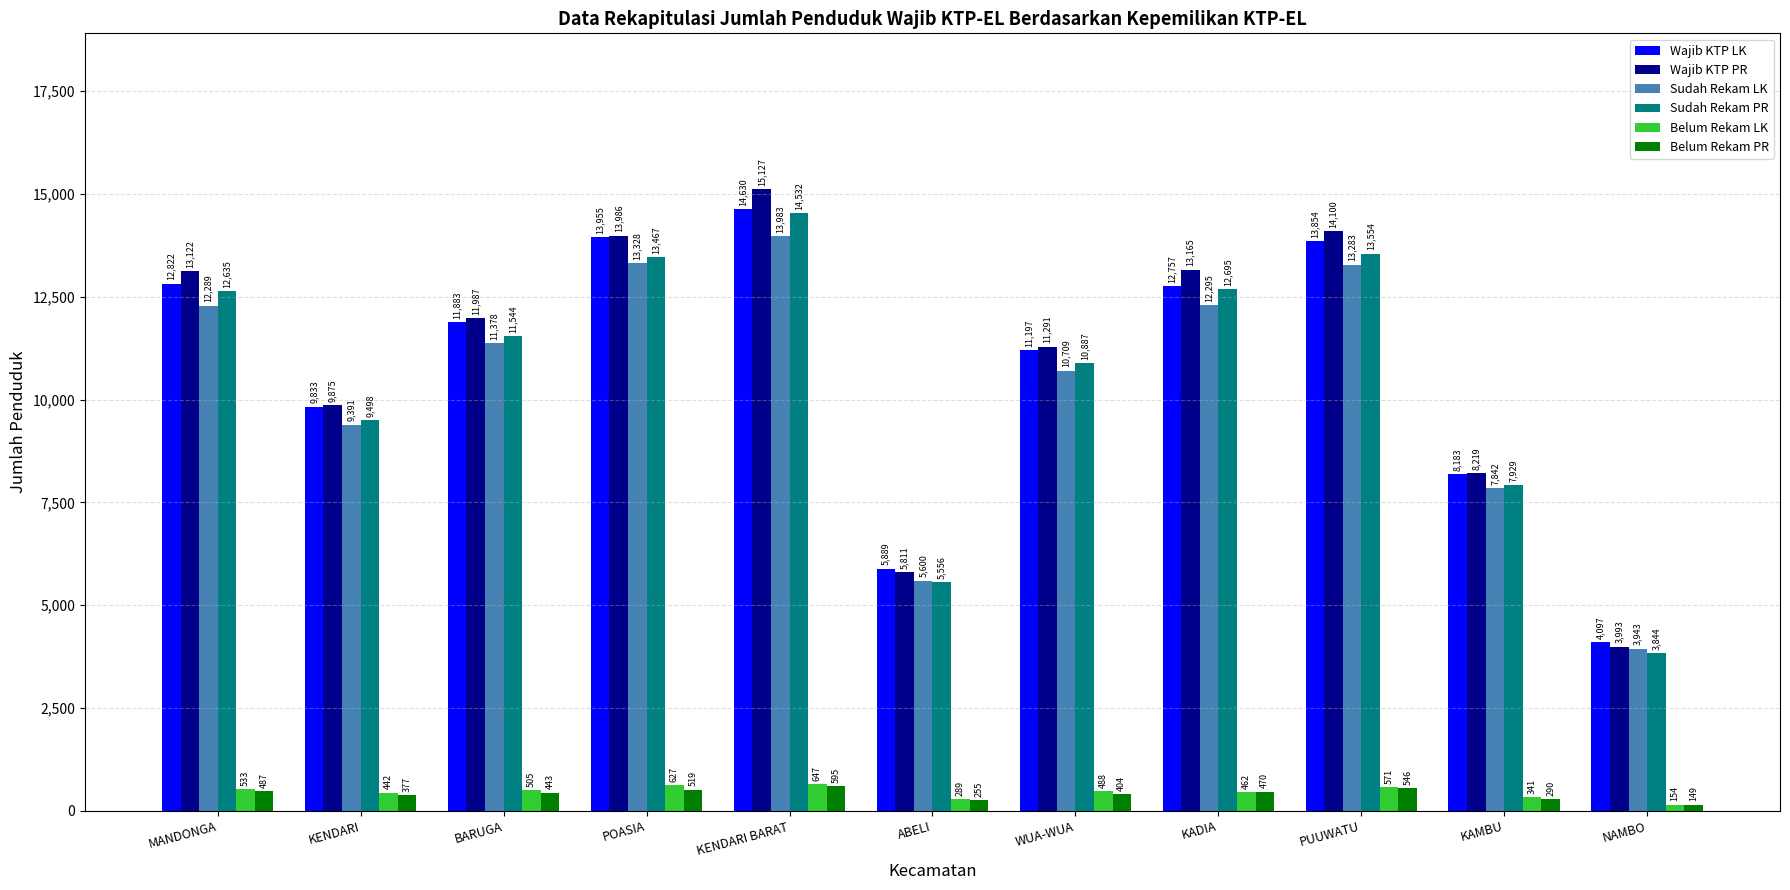

What is the difference between the maximum and minimum values in the Sudah Rekam LK series?

10040